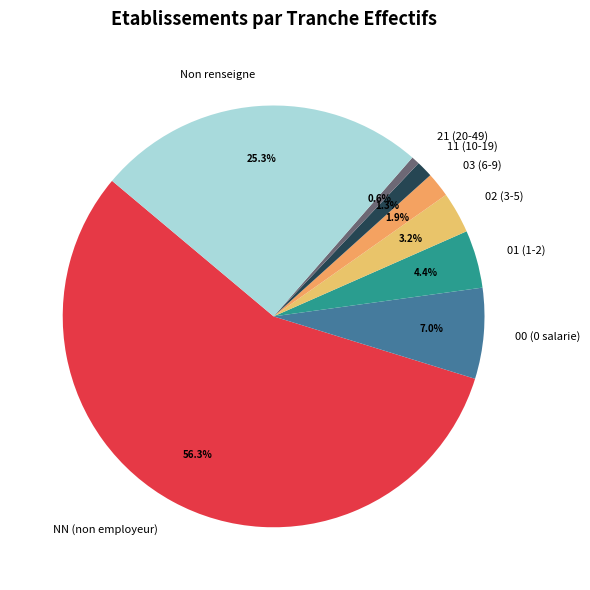

Rank the categories by value from highest to lowest.

NN (non employeur), Non renseigne, 00 (0 salarie), 01 (1-2), 02 (3-5), 03 (6-9), 11 (10-19), 21 (20-49)